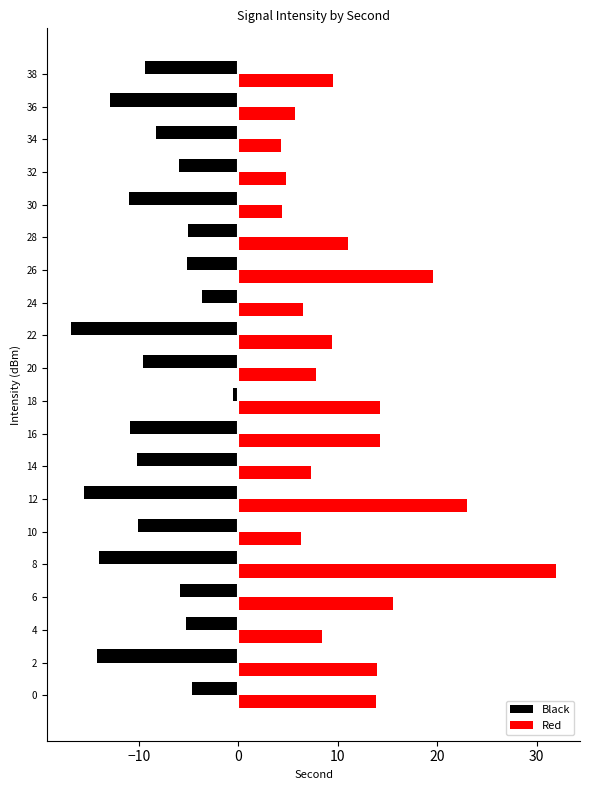

Which label corresponds to the smallest value in the chart?

22